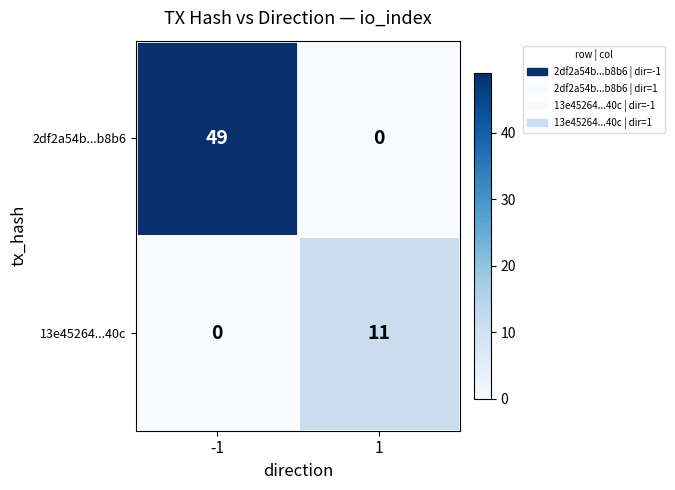

Which series has the largest range (max minus min)?

2df2a54b...b8b6